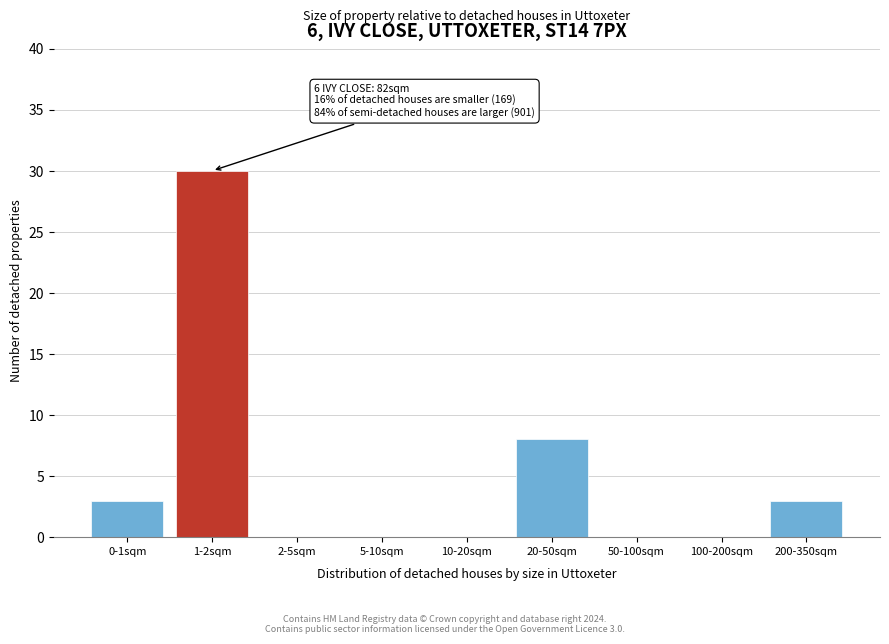

Reading left to right, list all the values displayed in this chart.

0-1sqm=3	1-2sqm=30	2-5sqm=0	5-10sqm=0	10-20sqm=0	20-50sqm=8	50-100sqm=0	100-200sqm=0	200-350sqm=3